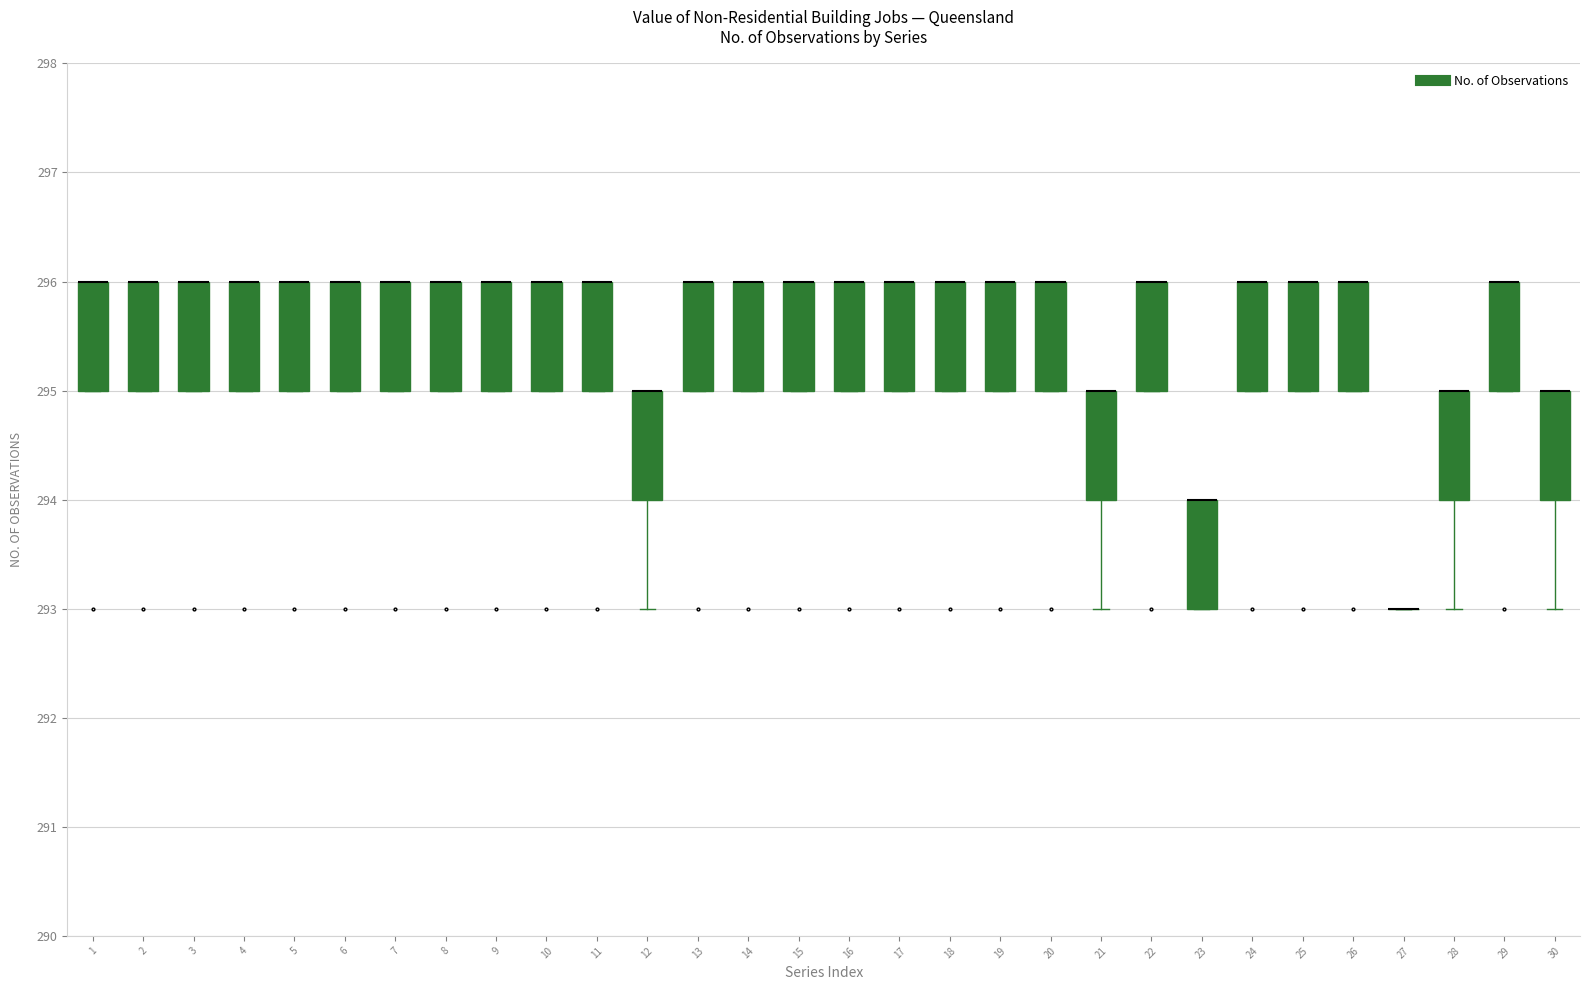

Where is the upper edge of the box at x = 23 on the y-axis? The values are not printed on the chart, so give them approximately, as read against the axis.

294